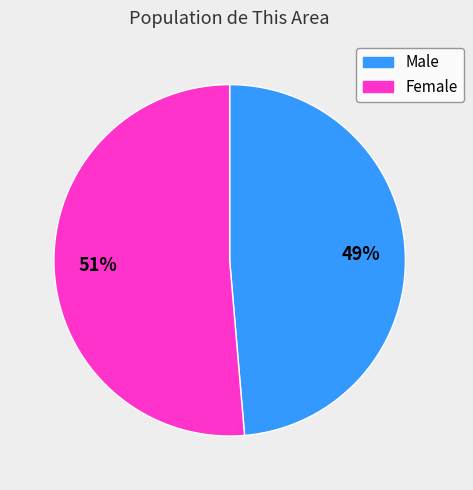

What percentage is the Female slice, to the nearest percent?

51%